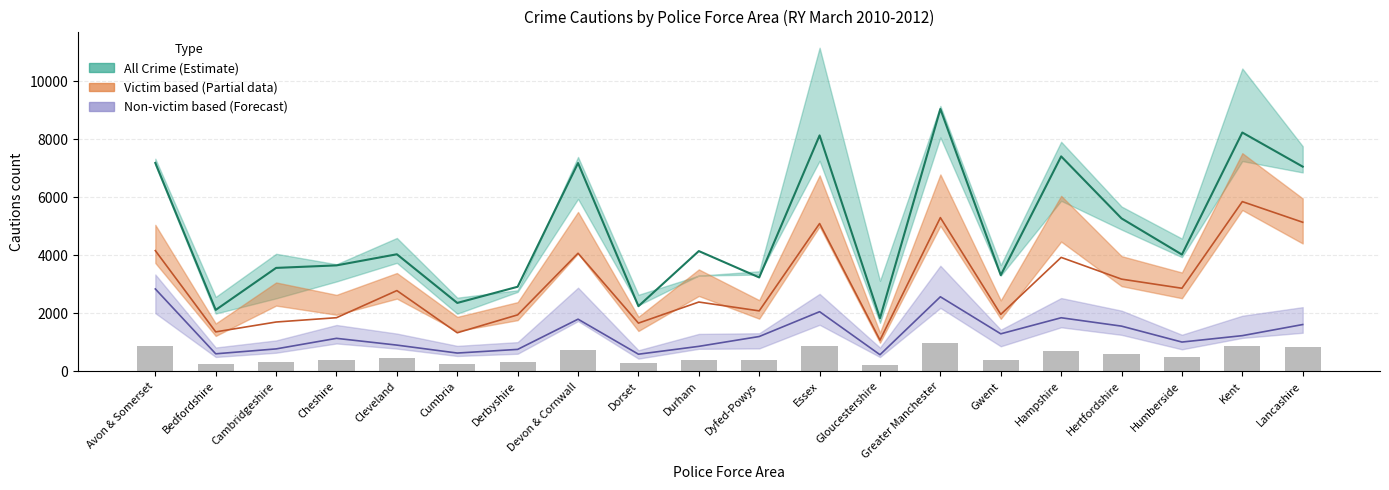

What value does the Victim based 2012 series have at Hertfordshire?

3174